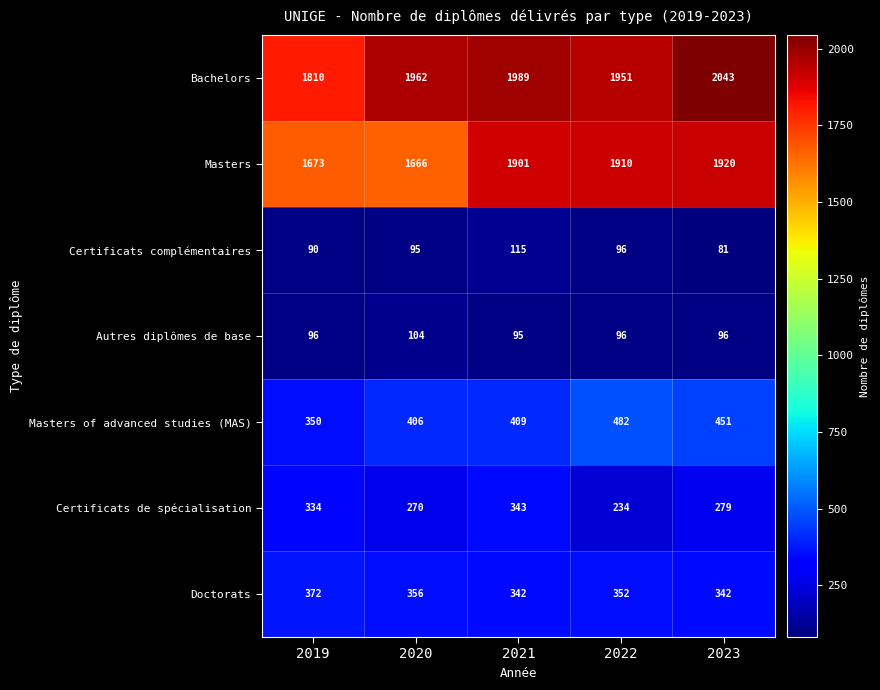

What is the sum of all Doctorats values?

1764